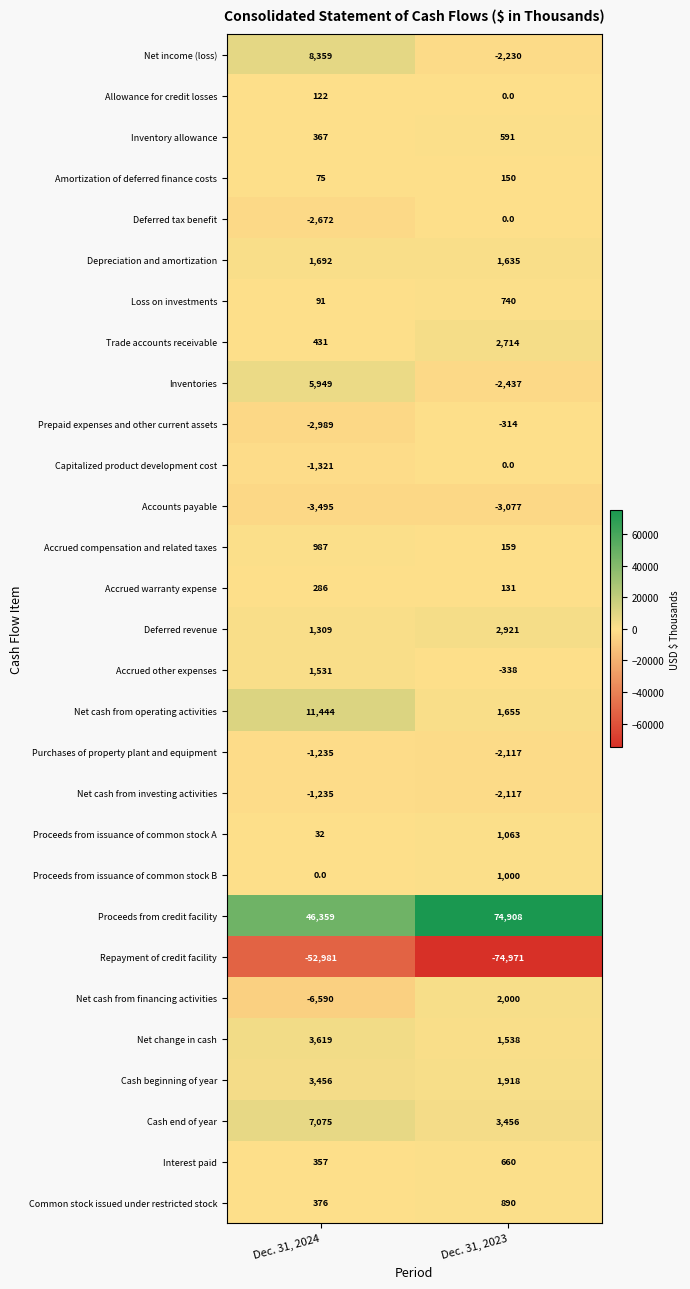

Read the Trade accounts receivable value at Dec. 31, 2023.

2714